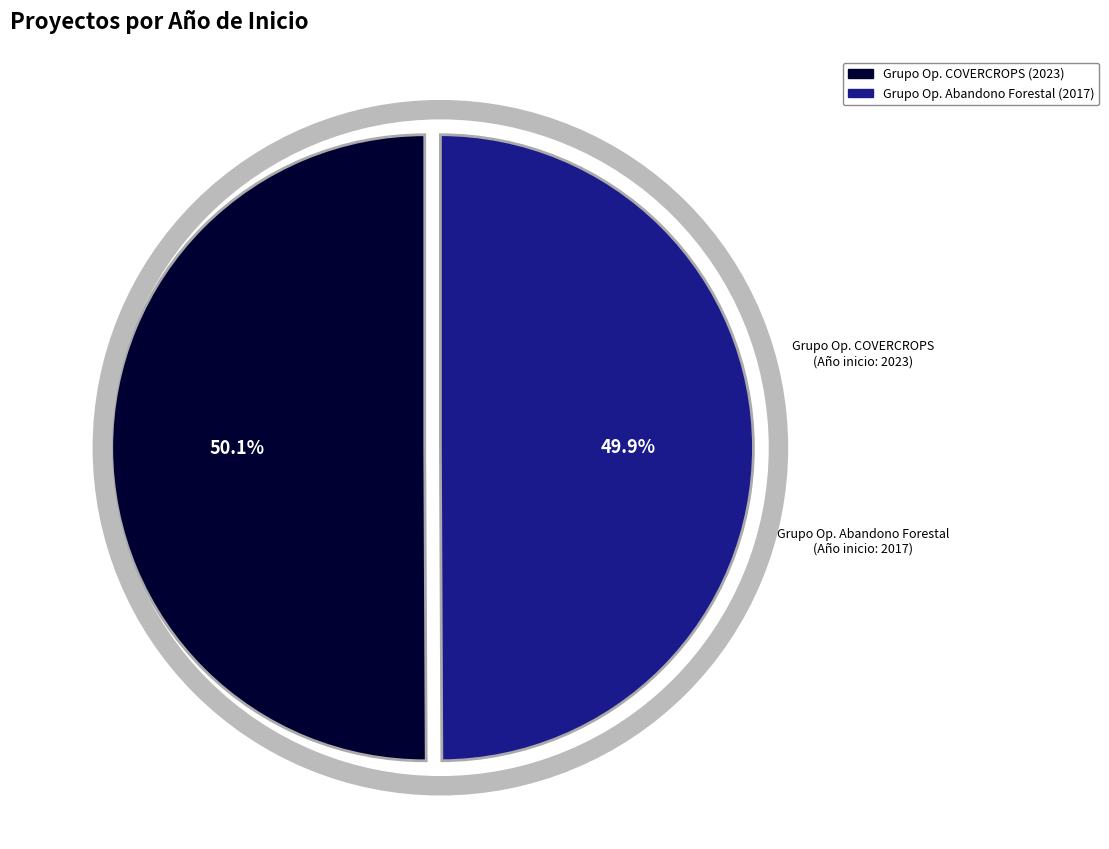

Is there any slice that represents more than half of the pie?

Yes